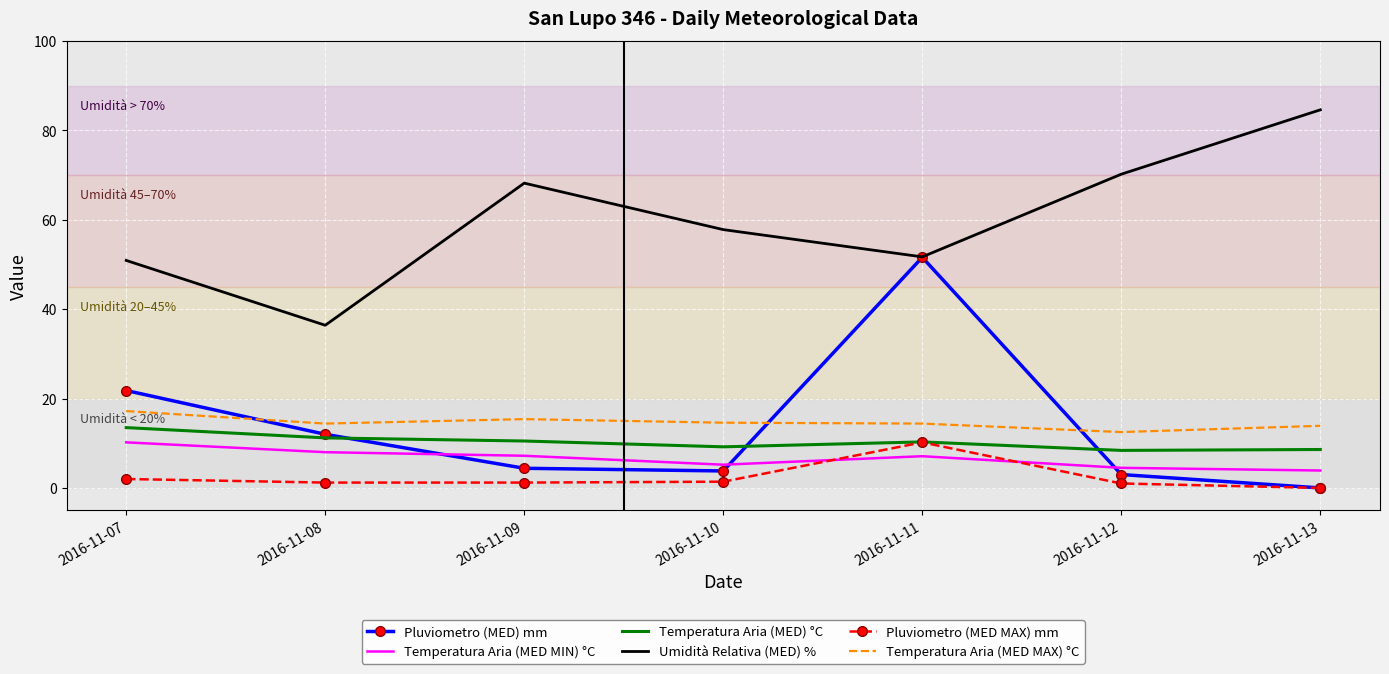

At which category is the sum across all series the highest?

2016-11-11